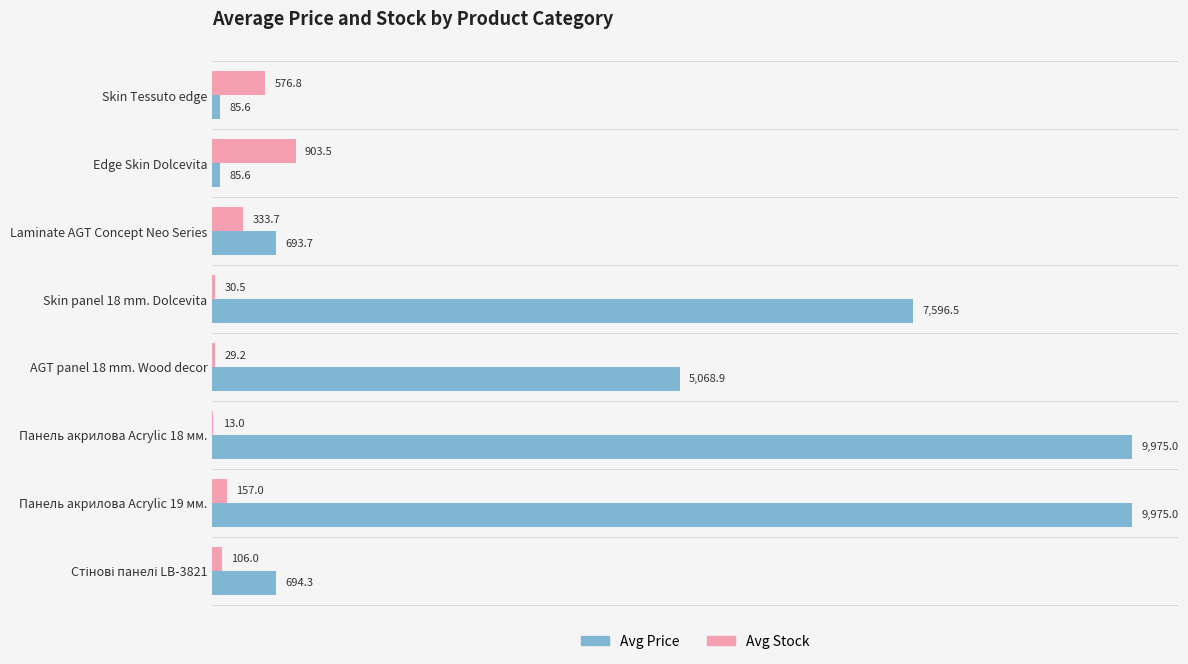

Is the value of Avg Price at Skin Tessuto edge greater than the value of Avg Stock at Панель акрилова Acrylic 18 мм.?

Yes